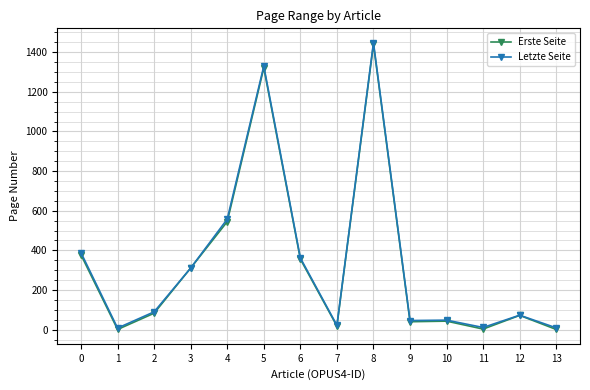

What is the maximum value shown in the chart?

1448